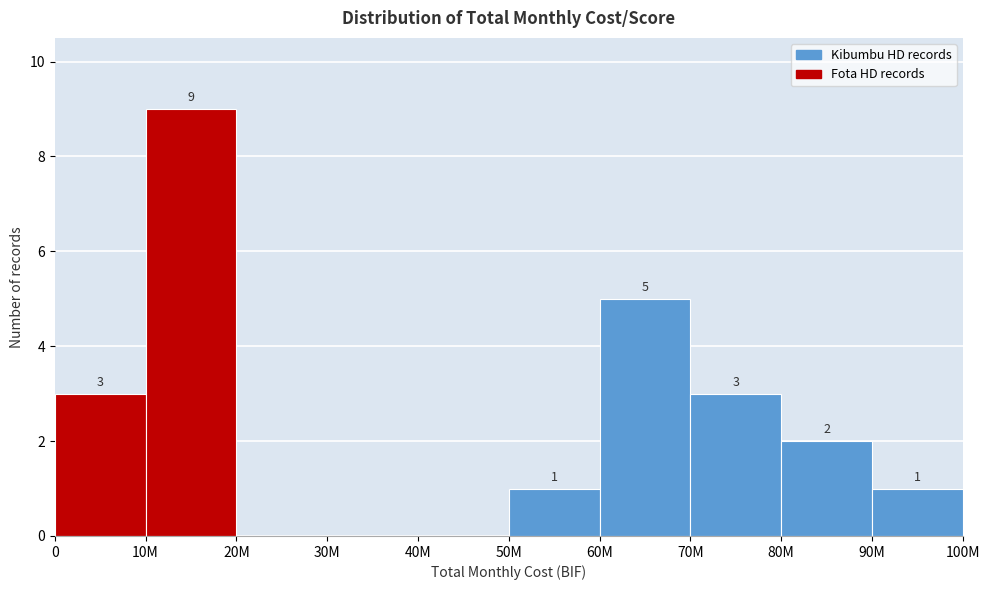

Reading right to left, what are all the values shown in this chart?

90M=1	80M=2	70M=3	60M=5	50M=1	40M=0	30M=0	20M=0	10M=9	0=3